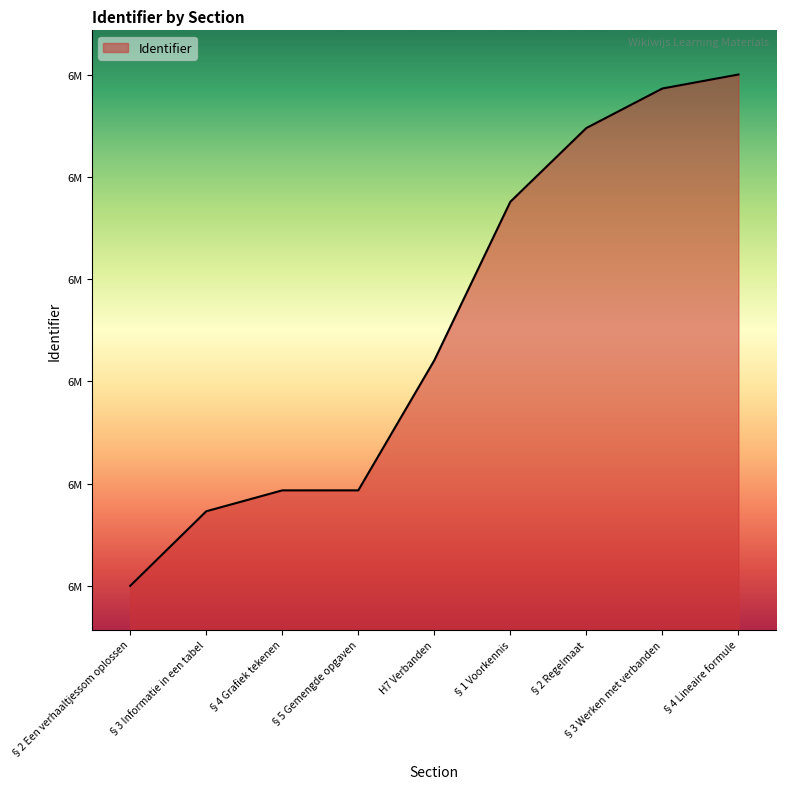

Reading right to left, list all the values displayed in this chart.

§4 Lineaire formule=6734330	§3 Werken met verbanden=6732198	§2 Regelmaat=6726174	§1 Voorkennis=6714934	H7 Verbanden=6690769	§5 Gemengde opgaven=6670946	§4 Grafiek tekenen=6670944	§3 Informatie in een tabel=6667755	§2 Een verhaaltjessom oplossen=6656390